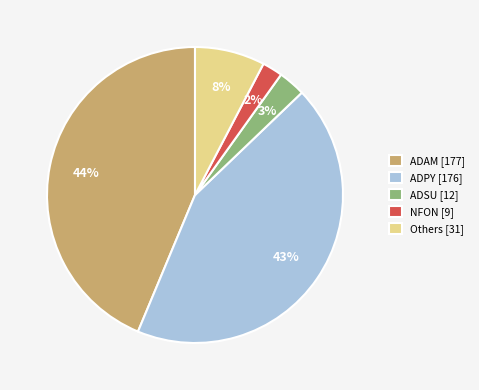

Between NFON [9] and ADSU [12], which is larger?

ADSU [12]